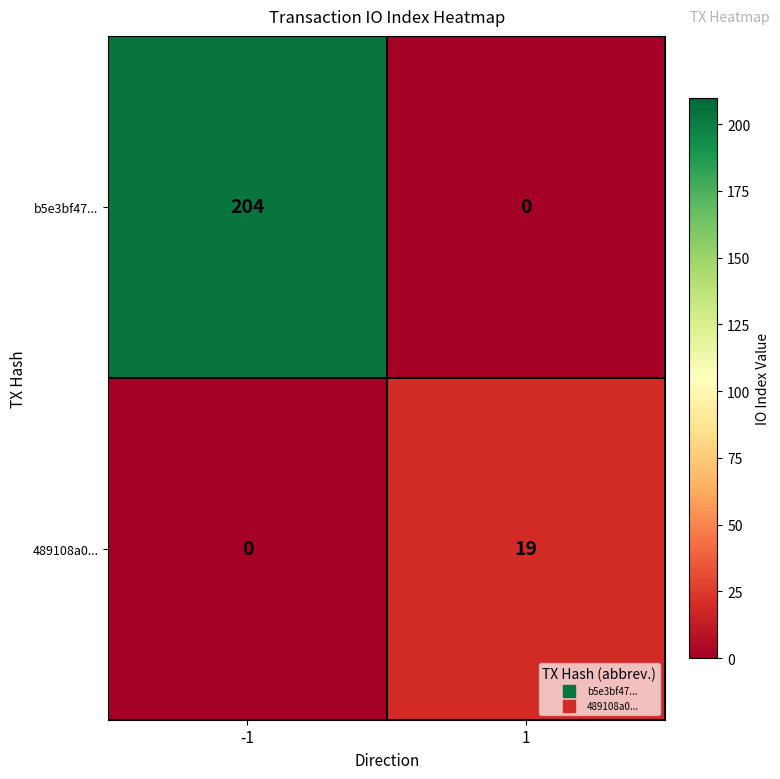

At 1, list the series in order from largest to smallest.

489108a0..., b5e3bf47...